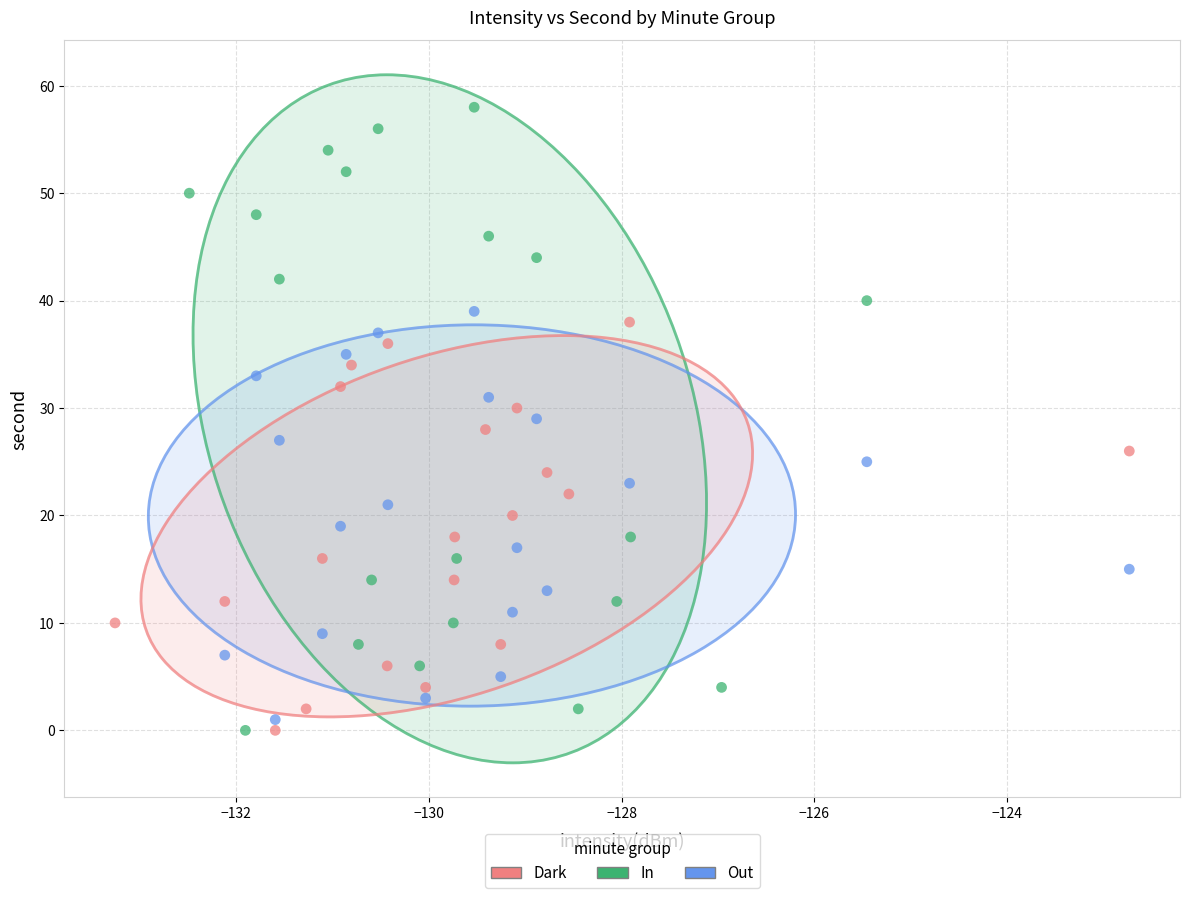

What are all the series names shown in the legend?

Dark, In, Out